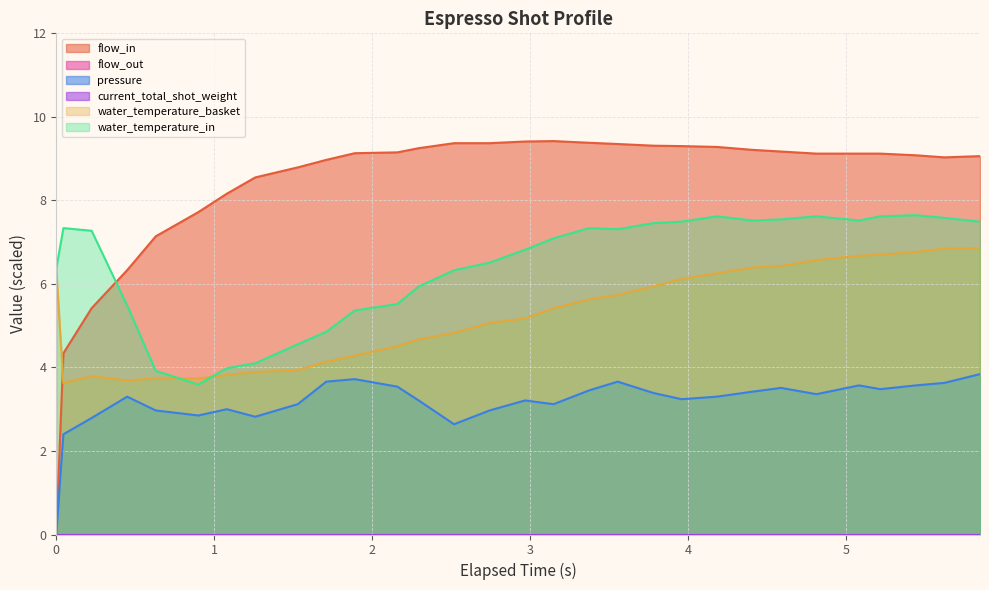

How many values in the water_temperature_basket series are below 5?

13